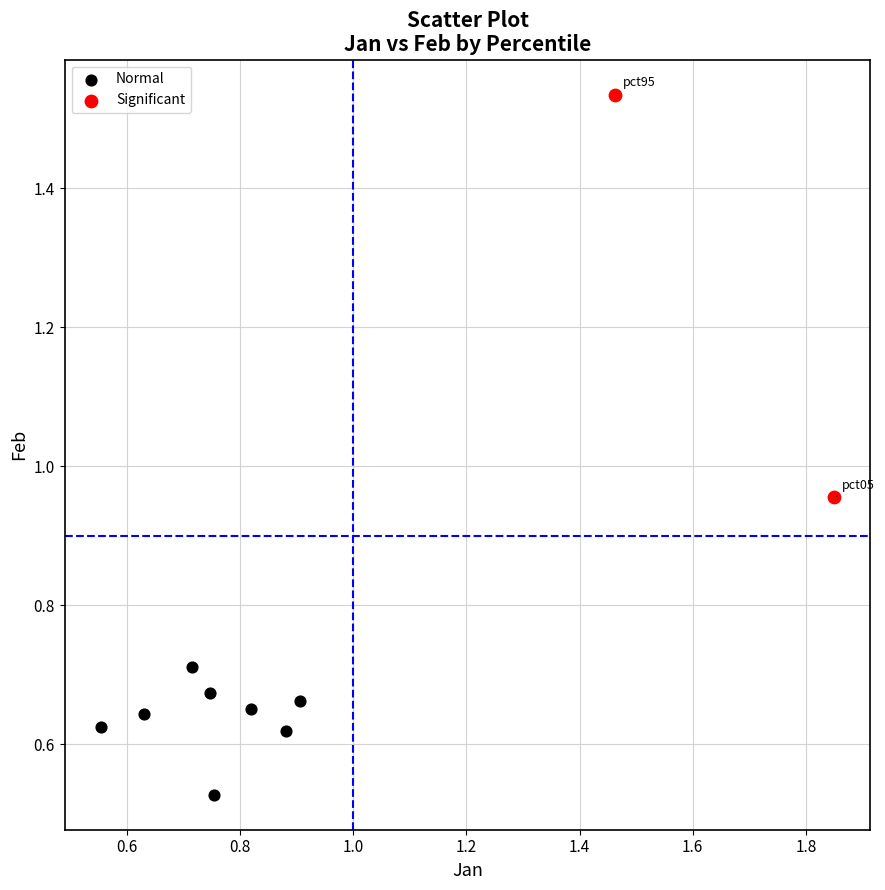

What are all the series names shown in the legend?

Normal, Significant